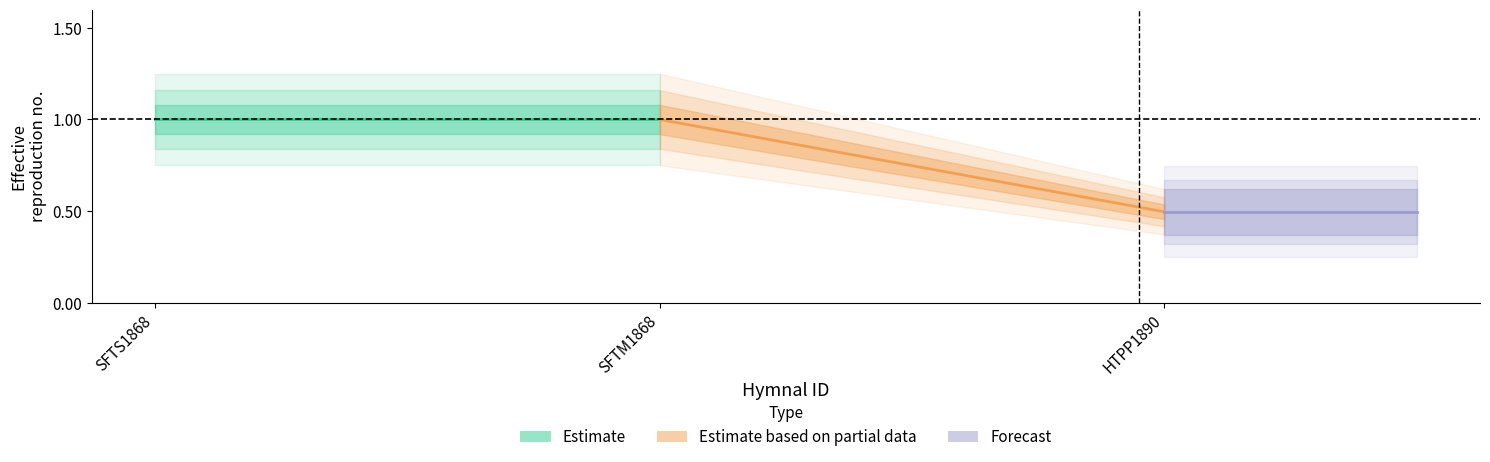

The Estimate series shows 1.0 at SFTS1868. True or false?

True